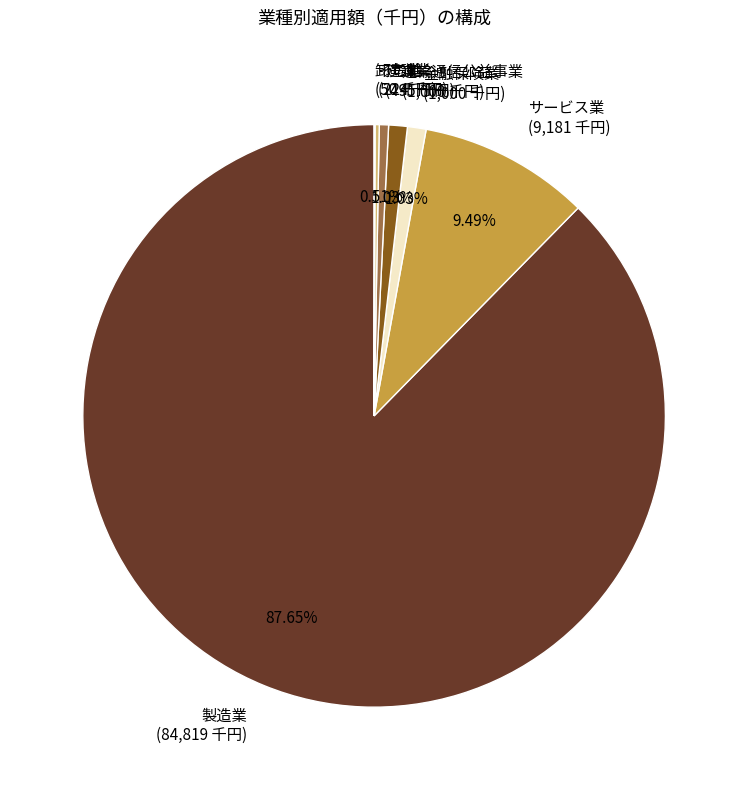

Is the sum of 製造業 (84,819 千円) and 運輸通信公益事業 (1,000 千円) greater than half?

Yes